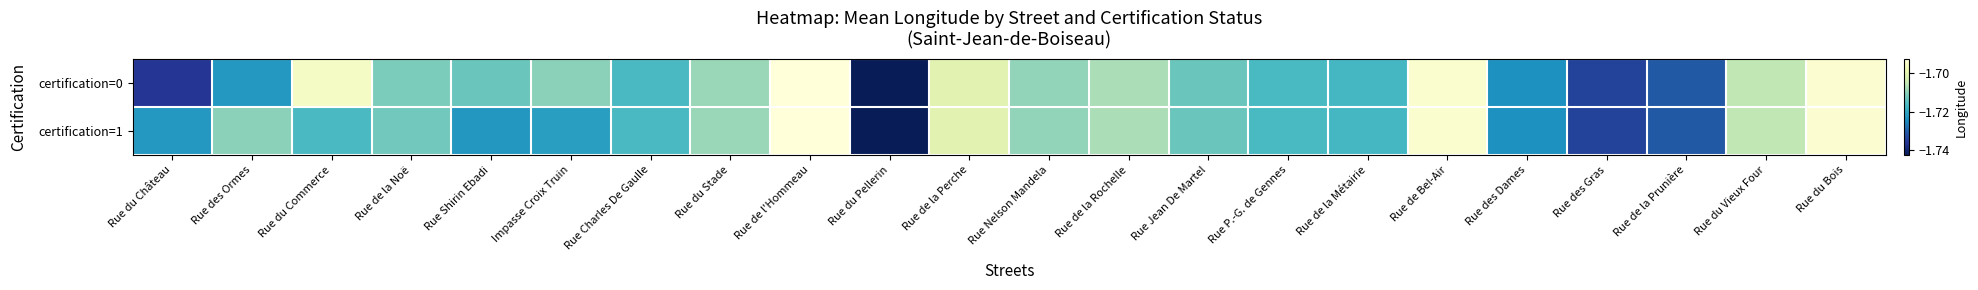

Between Rue de la Perche and Rue du Vieux Four, which is larger?

Rue de la Perche